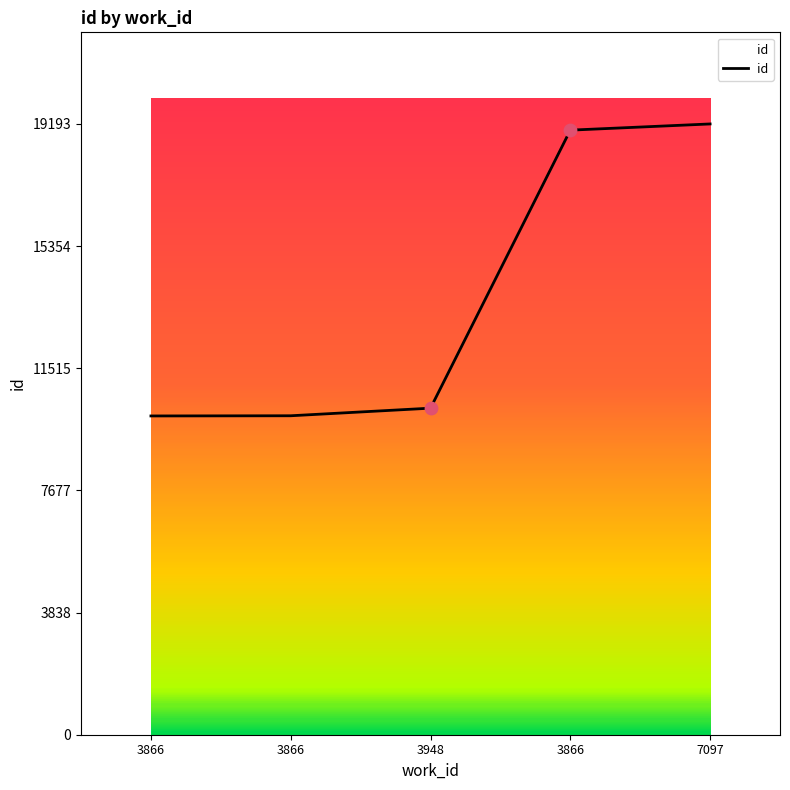

What is the change in value from 3866 to 7097?

+9170